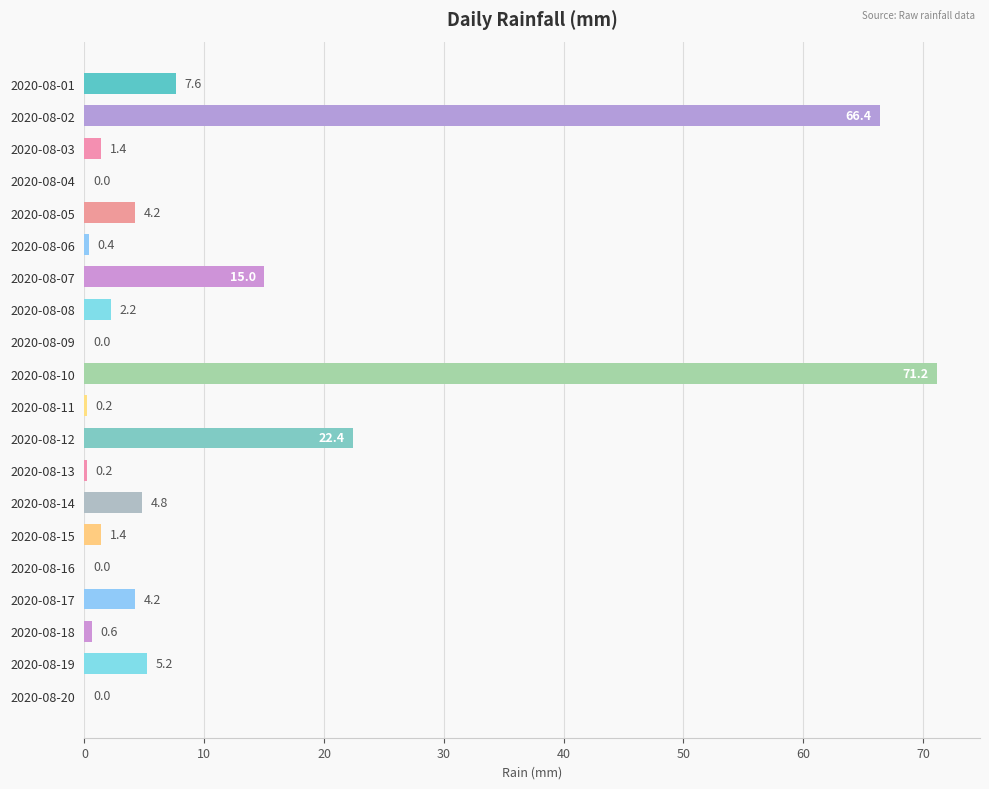

Is it true that the value at 2020-08-13 is 0.2?

True